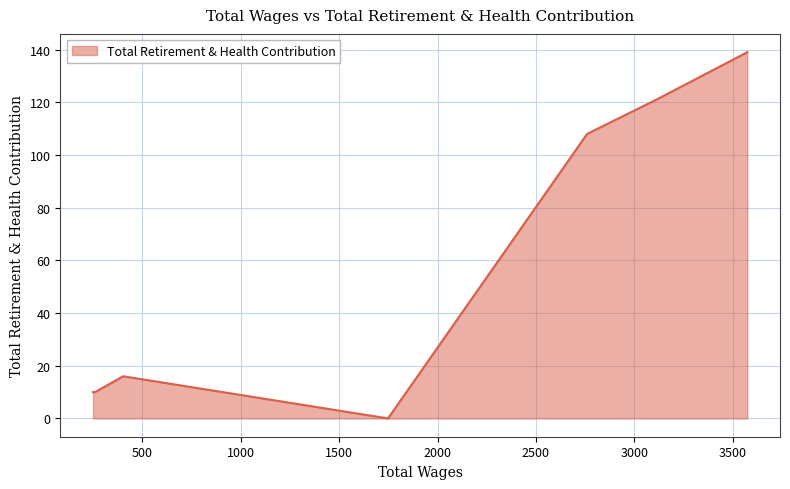

True or false: the data has more than 2 interior local peaks.

False